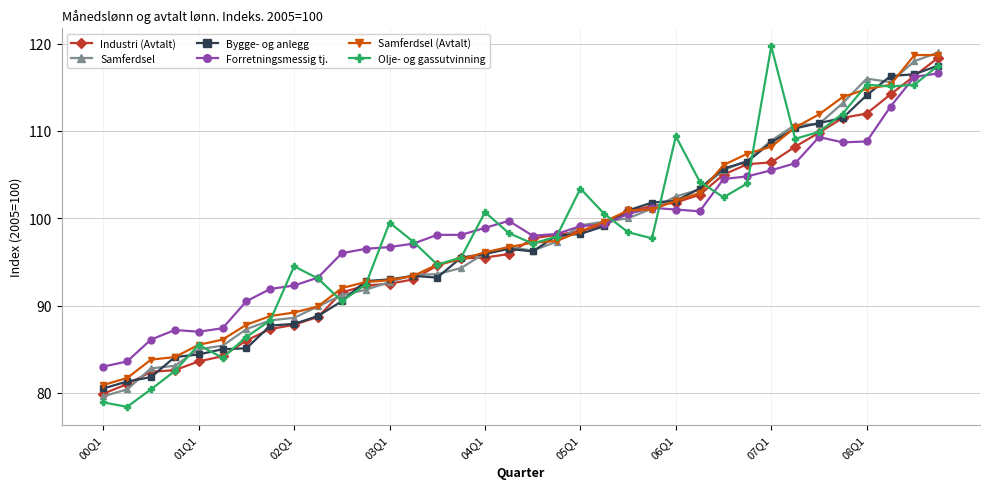

What are all the series names shown in the legend?

Industri (Avtalt), Samferdsel, Bygge- og anlegg, Forretningsmessig tj., Samferdsel (Avtalt), Olje- og gassutvinning